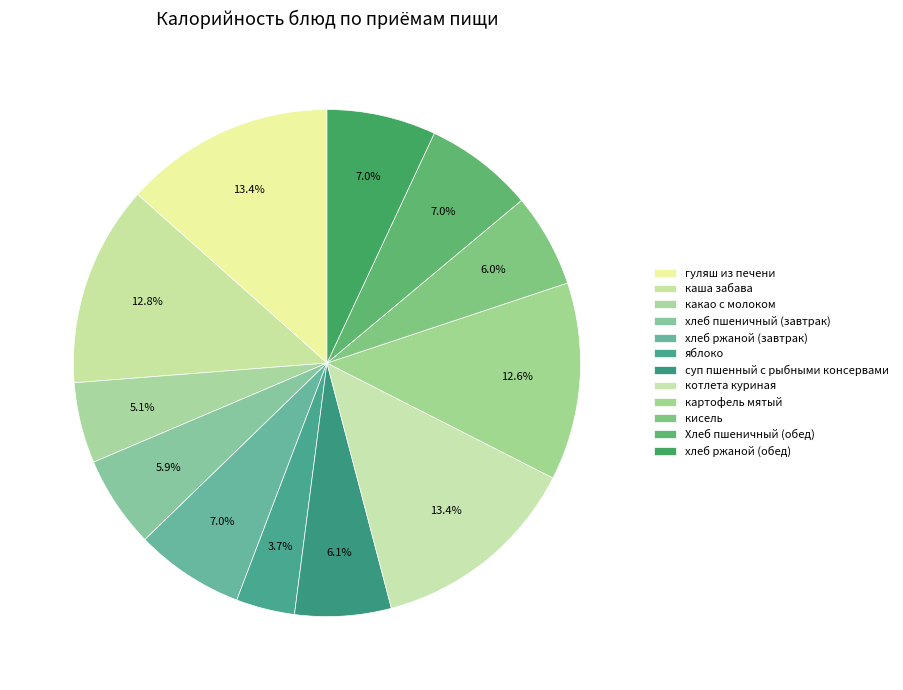

To the nearest percent, what is the difference between the largest and smallest slice percentages?

10%